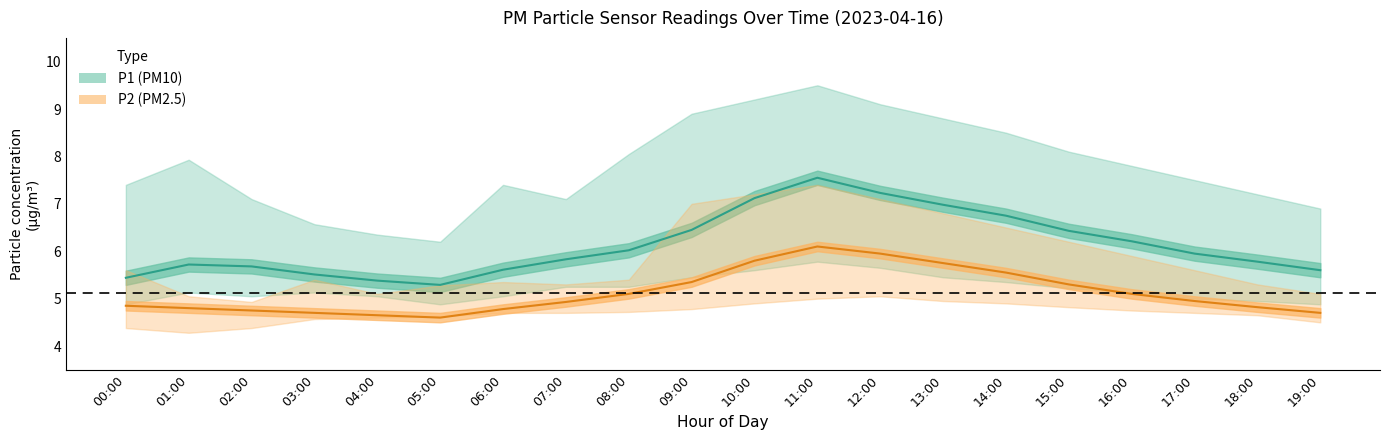

In P2, how many points are higher than both neighbors (excluding endpoints)?

1